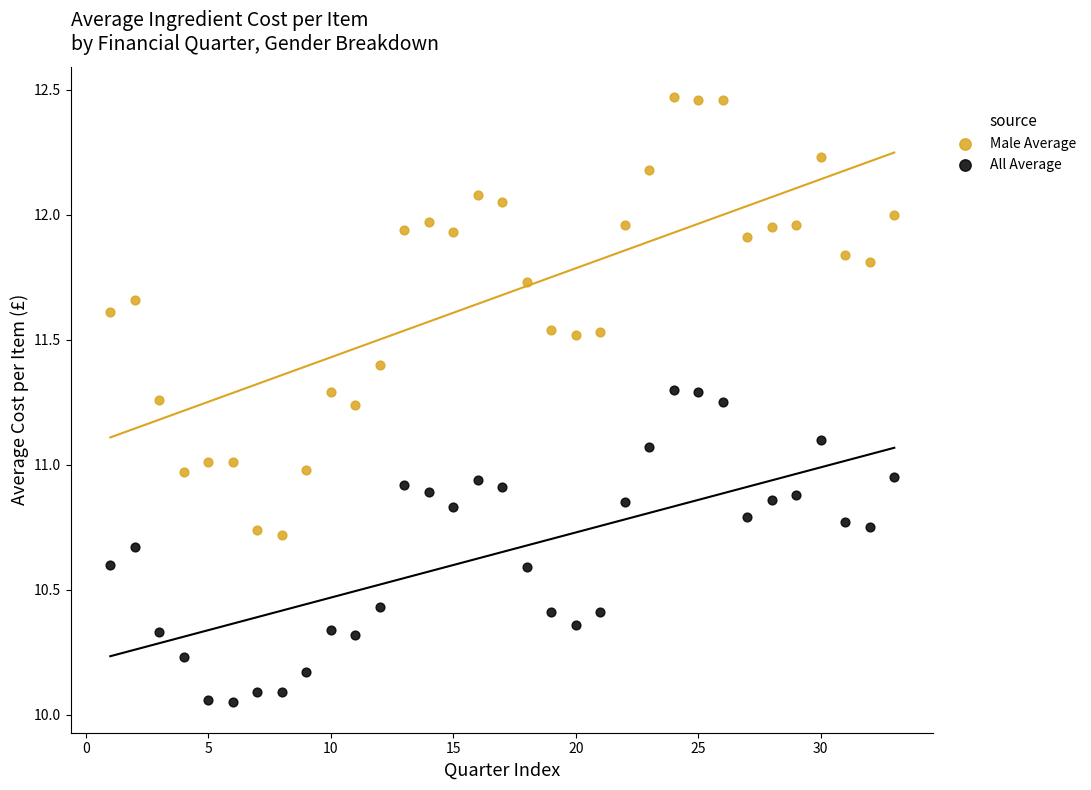

Which series contains the highest Y value?

Male Average